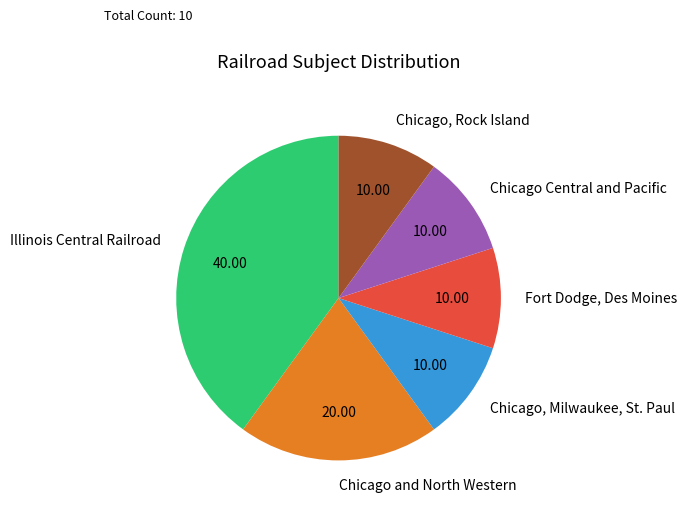

What is the largest slice in the pie chart?

Illinois Central Railroad